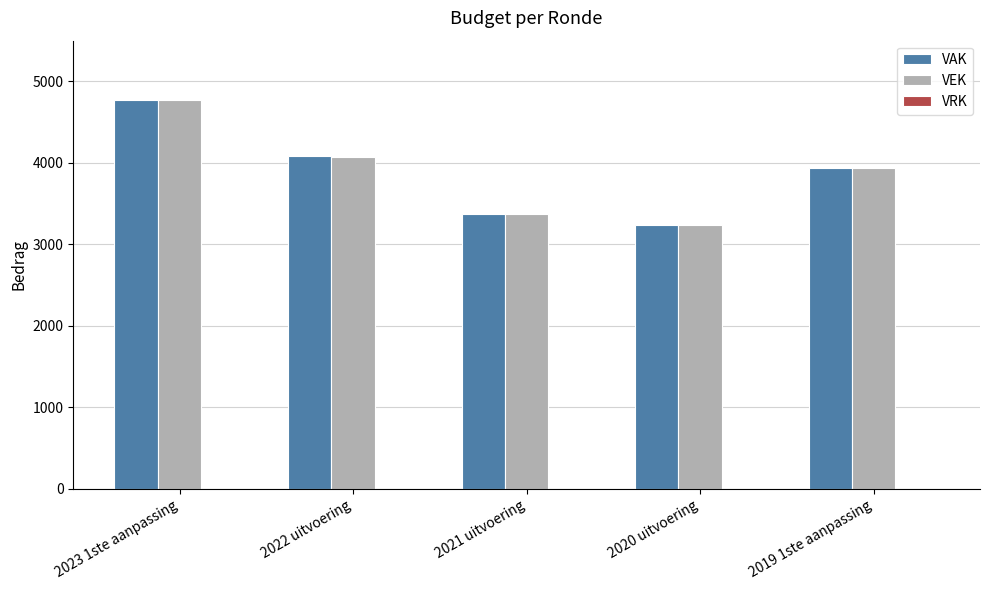

Which label corresponds to the largest value in the chart?

2023 1ste aanpassing